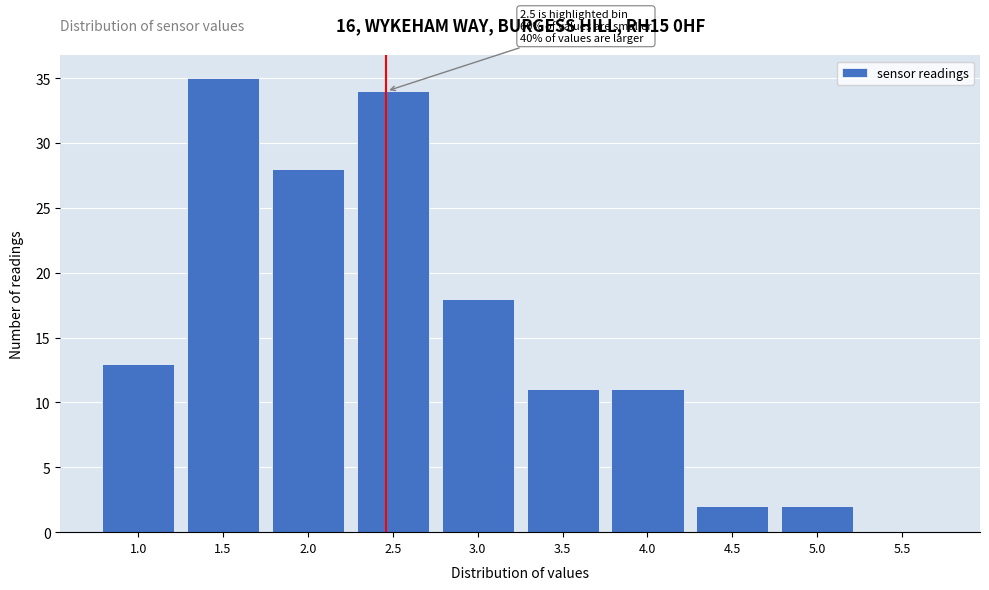

Reading left to right, list all the values displayed in this chart.

1.0=13	1.5=35	2.0=28	2.5=34	3.0=18	3.5=11	4.0=11	4.5=2	5.0=2	5.5=0